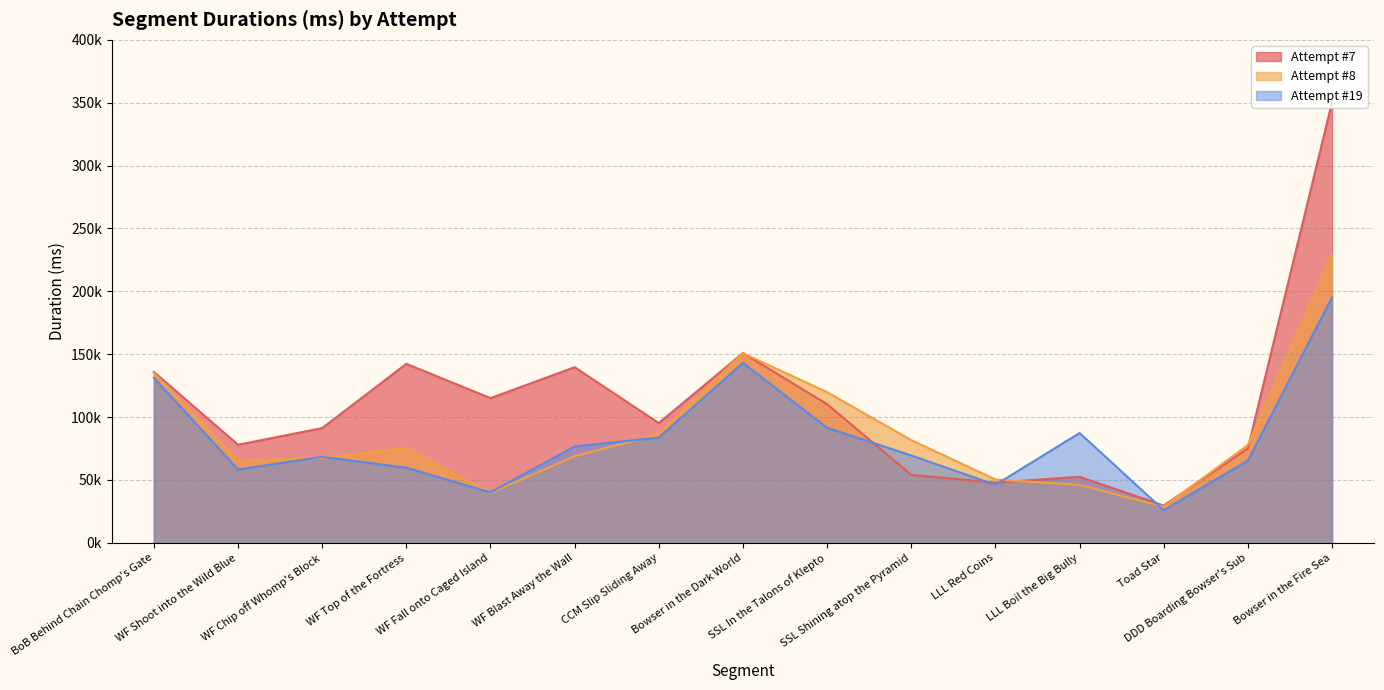

Is the value of Attempt #7 at WF Shoot into the Wild Blue greater than the value of Attempt #8 at WF Fall onto Caged Island?

Yes